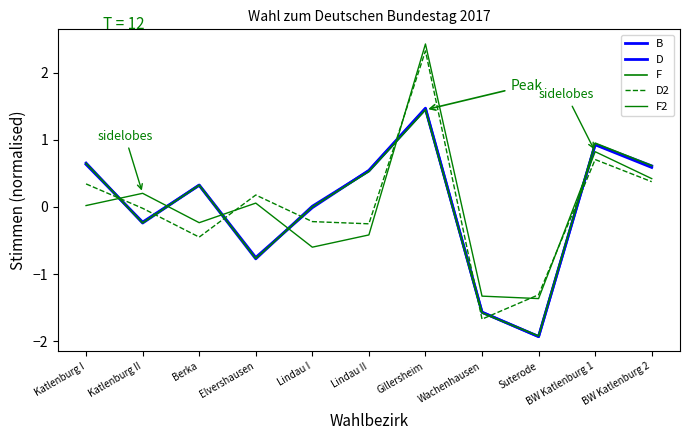

What is the lowest value of the B series?

-1.9